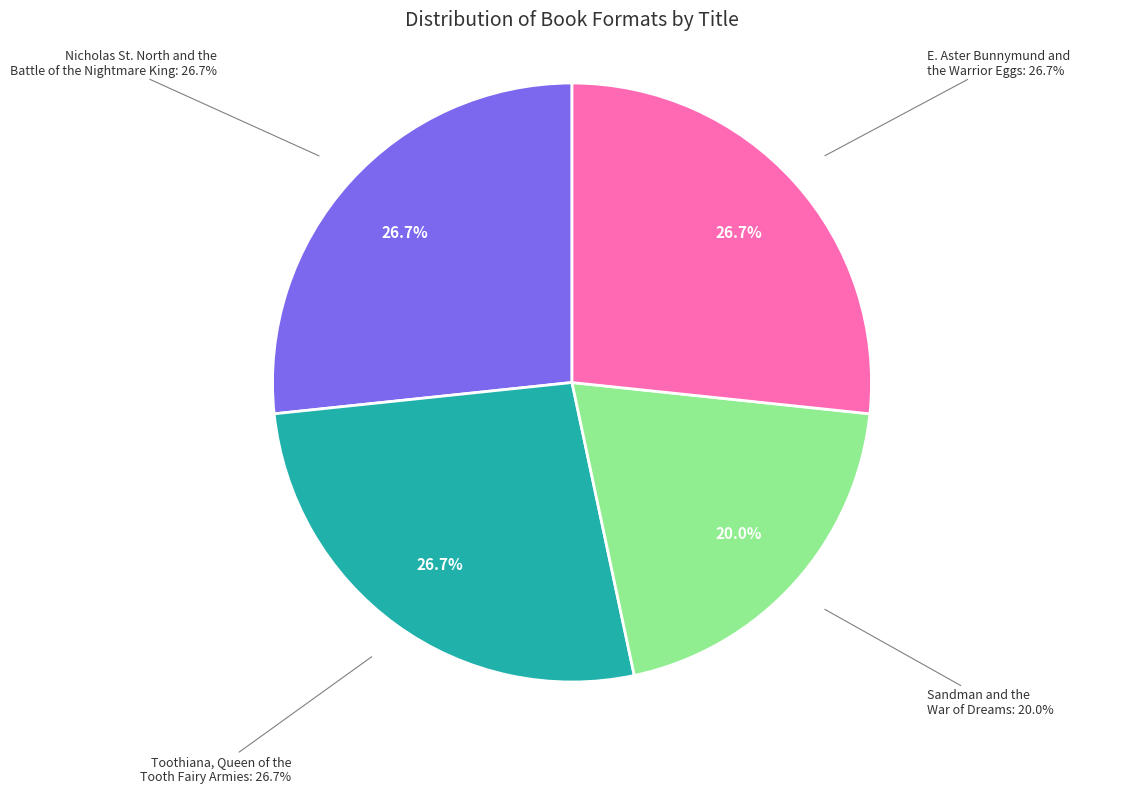

To the nearest percent, what portion does Nicholas St. North and the
Battle of the Nightmare King represent?

27%